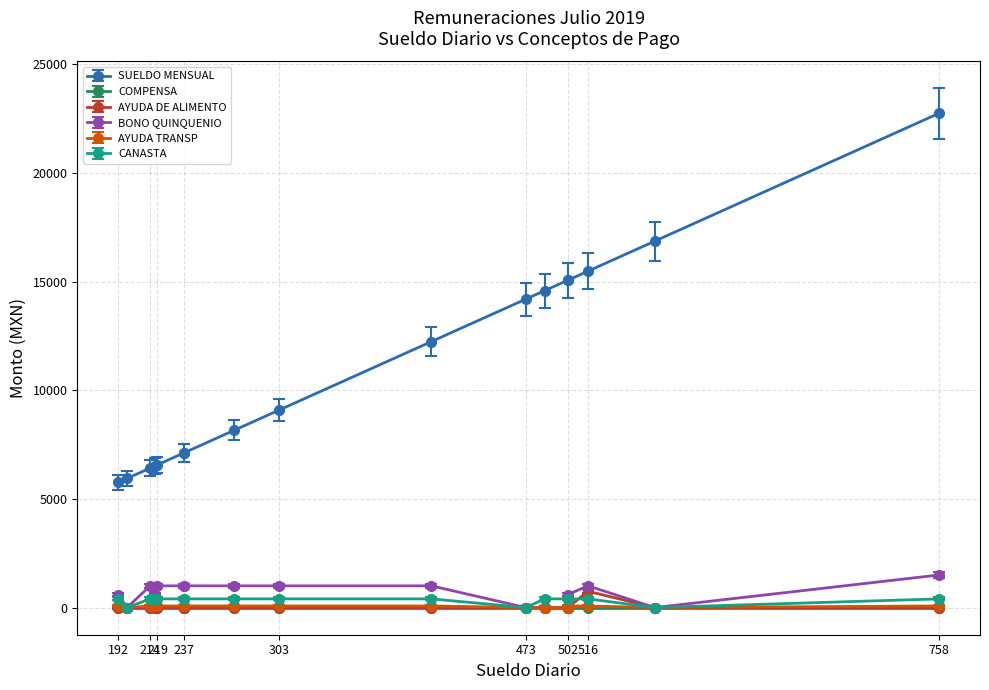

Which label corresponds to the largest value in the chart?

758